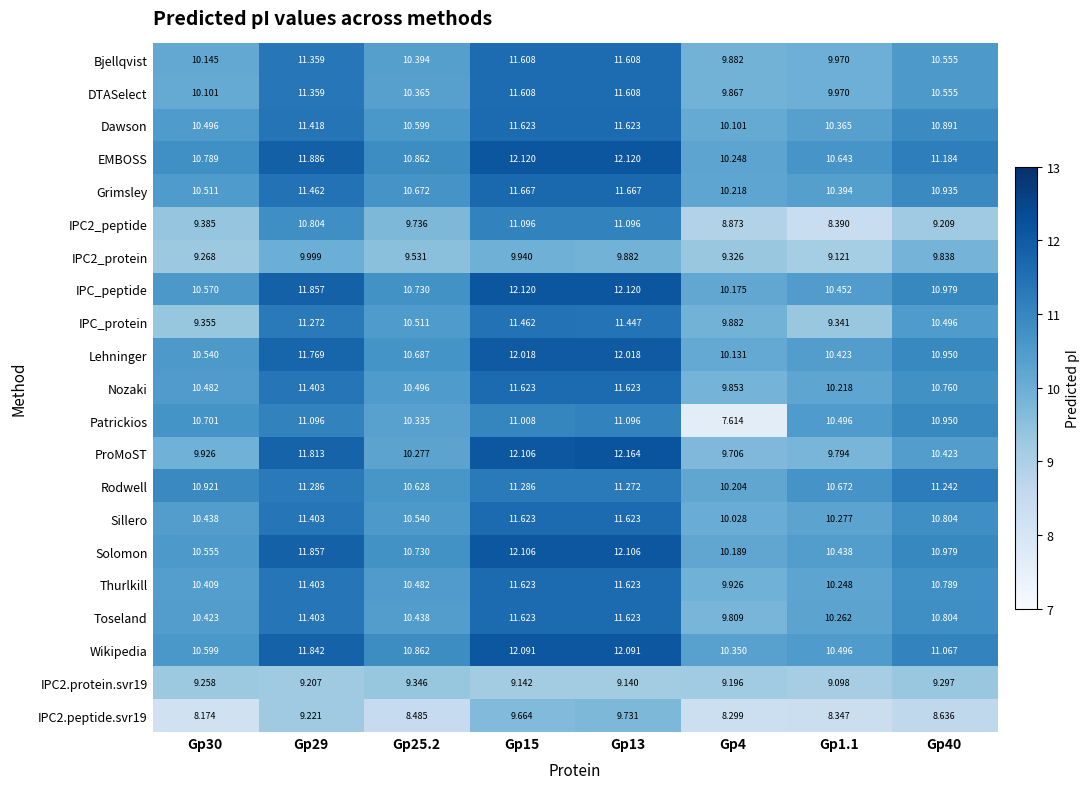

Which series has the largest range (max minus min)?

Patrickios